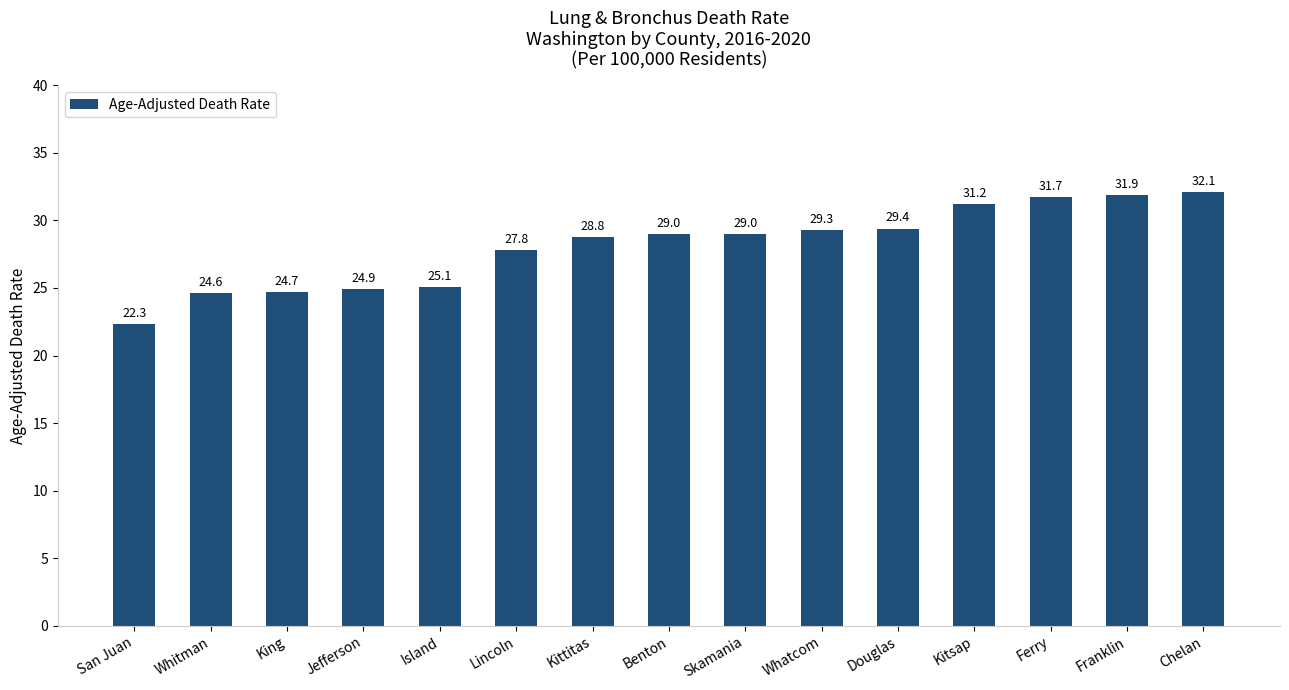

Approximately how many times larger is the value at Kitsap compared to Franklin?

1.0